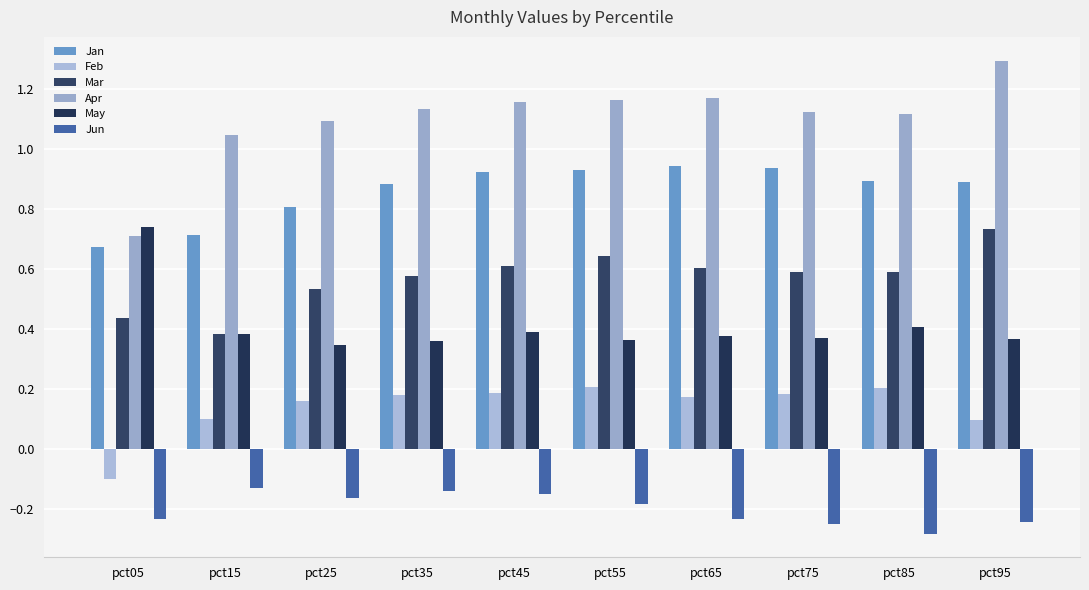

Count the number of categories in the chart.

10